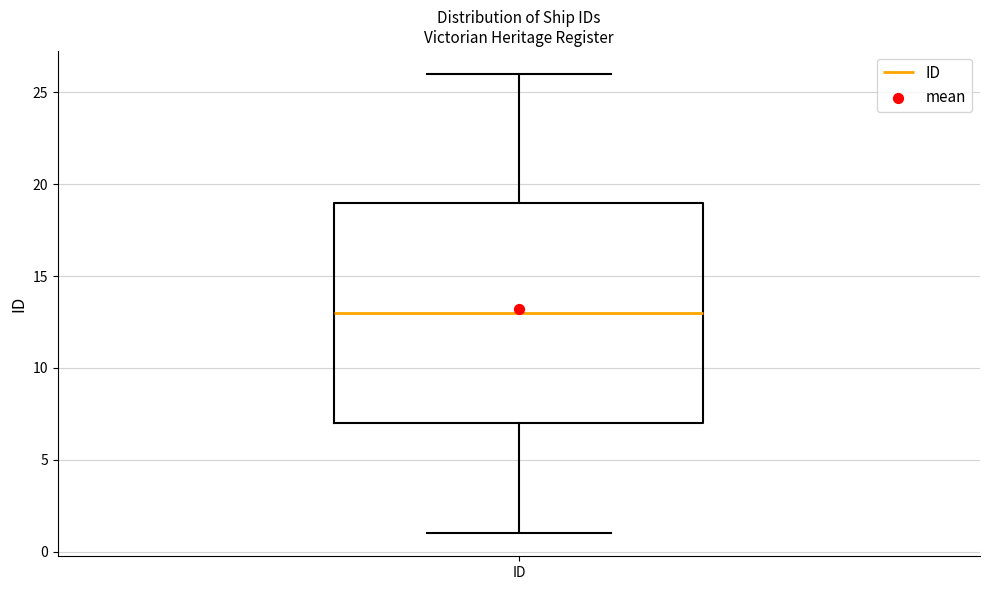

Read this box plot against the y-axis: the position of the median line, the range covered by the box, and the ends of both whiskers. The values are not printed on the chart, so give them approximately, as read against the axis.

median 13, box 7 to 19, whiskers 1 to 26